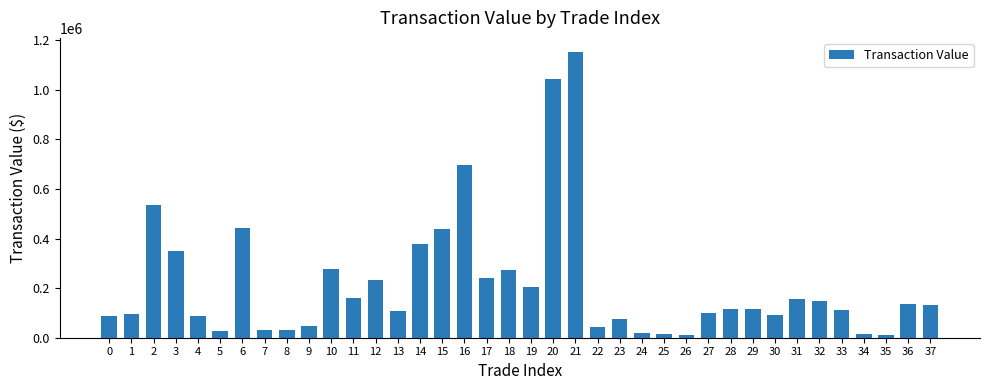

Approximately how many times larger is the value at 32 compared to 2?

0.3